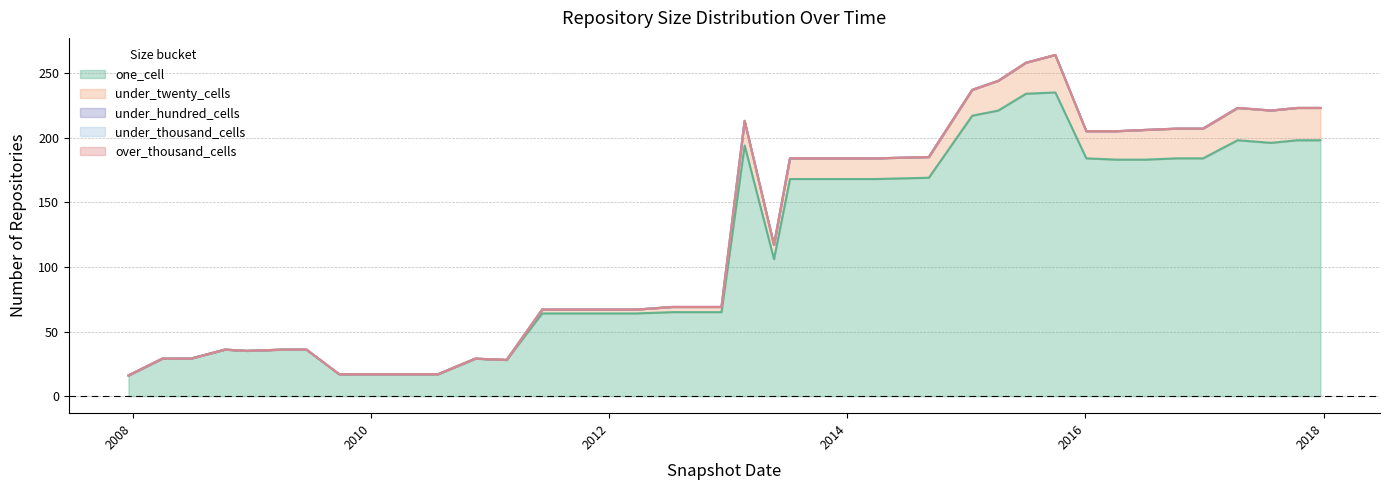

What position from the right is 2014-03-28?

15